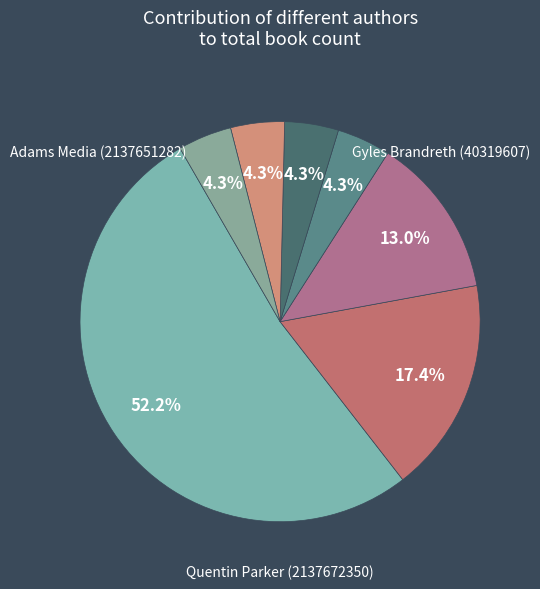

Count the number of slices in the pie.

7